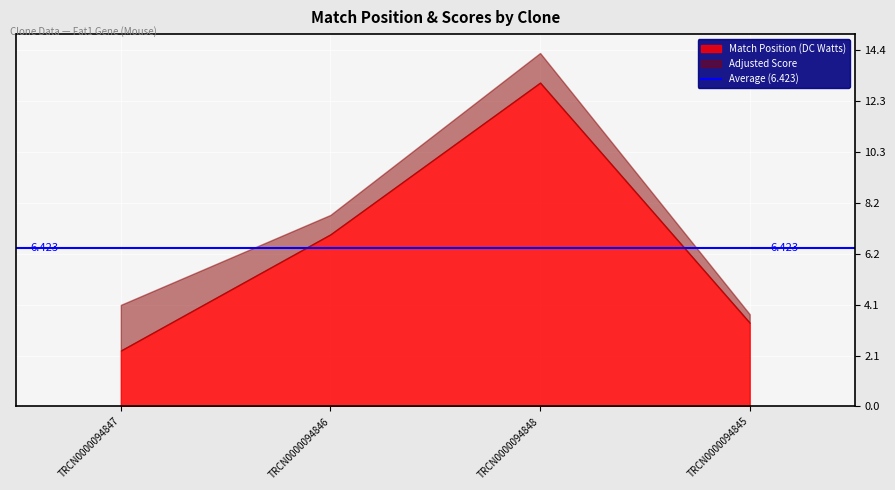

Read the Adjusted Score value at TRCN0000094846.

7.9